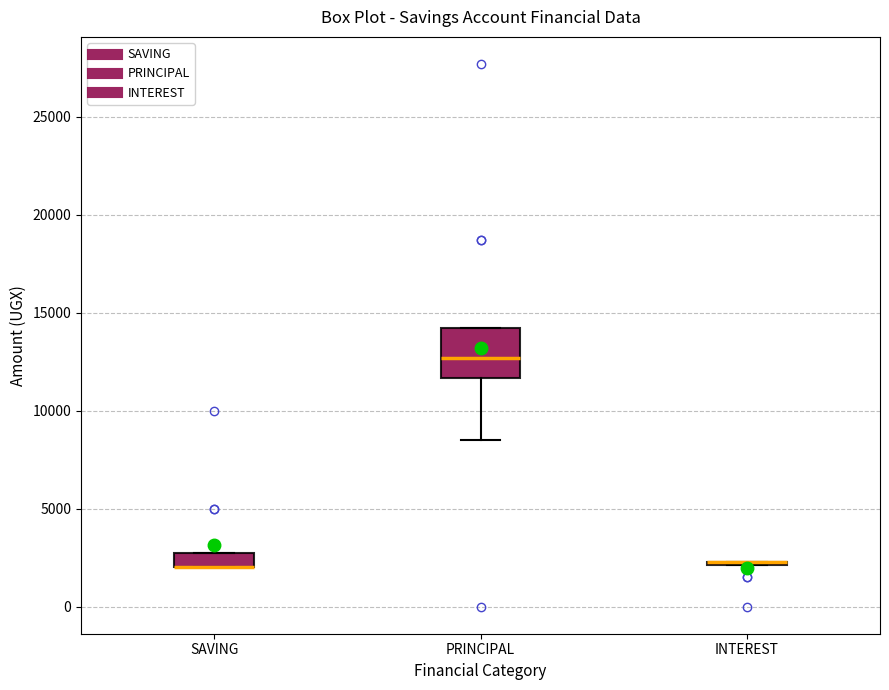

Comparing the boxes themselves (not the whiskers), which one is the tallest?

PRINCIPAL